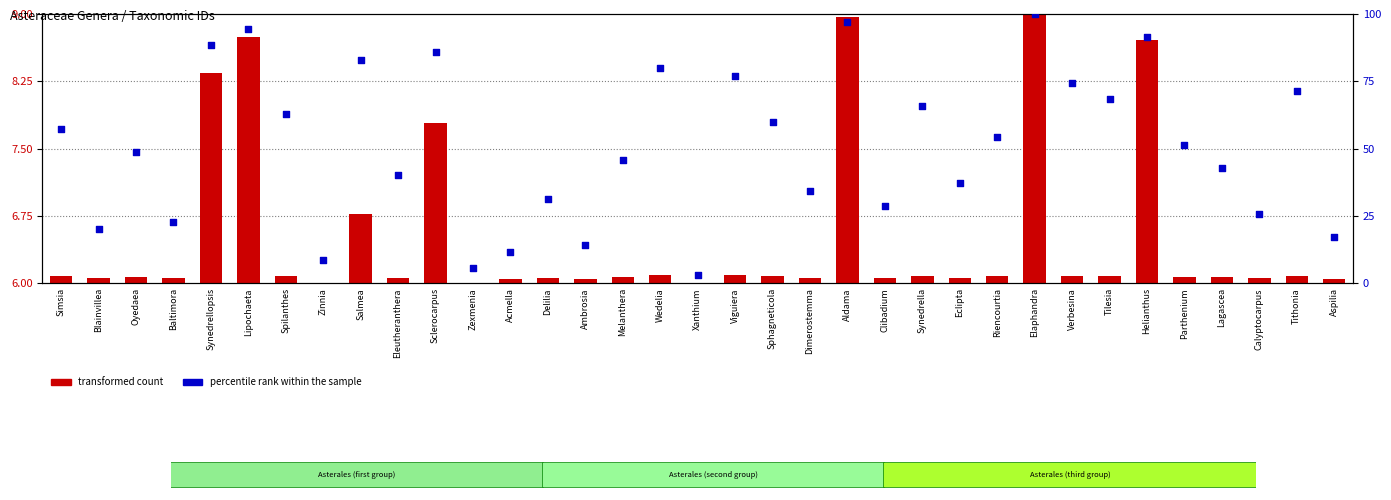

What are all the series names shown in the legend?

transformed count, percentile rank within the sample